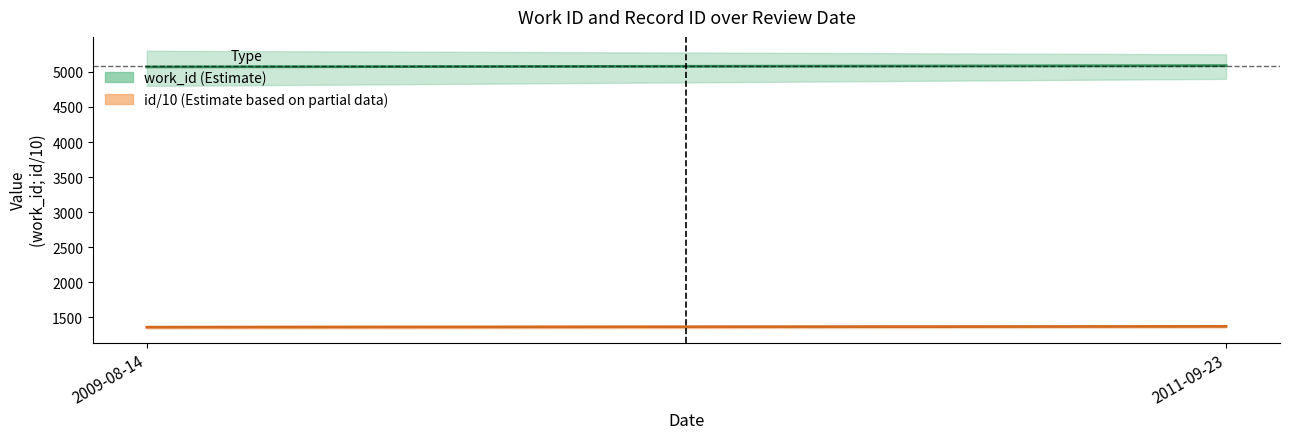

What is the value of the id point at the 2nd from the left?

1373.2